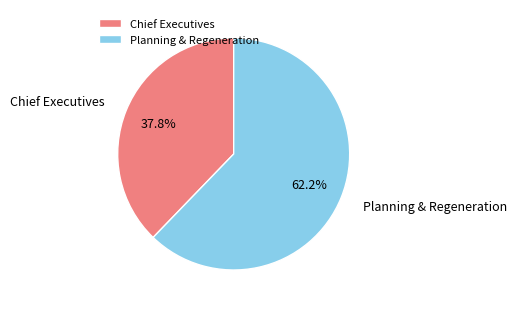

Is there any slice that represents more than half of the pie?

Yes